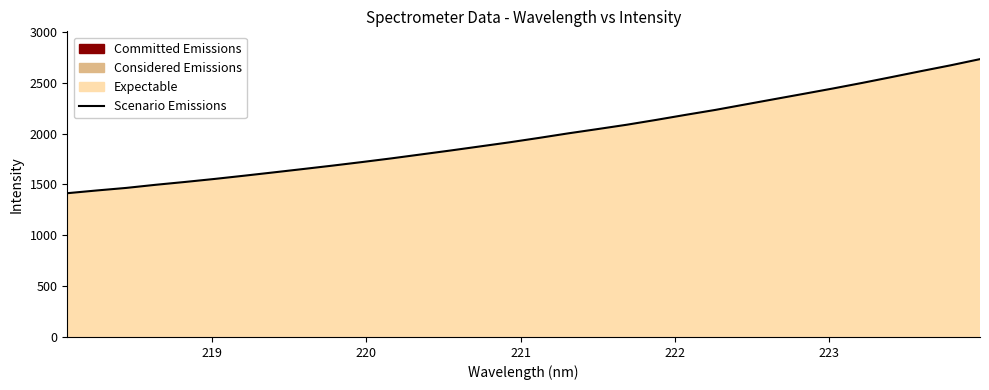

What is the difference between the maximum and minimum values?

1318.1